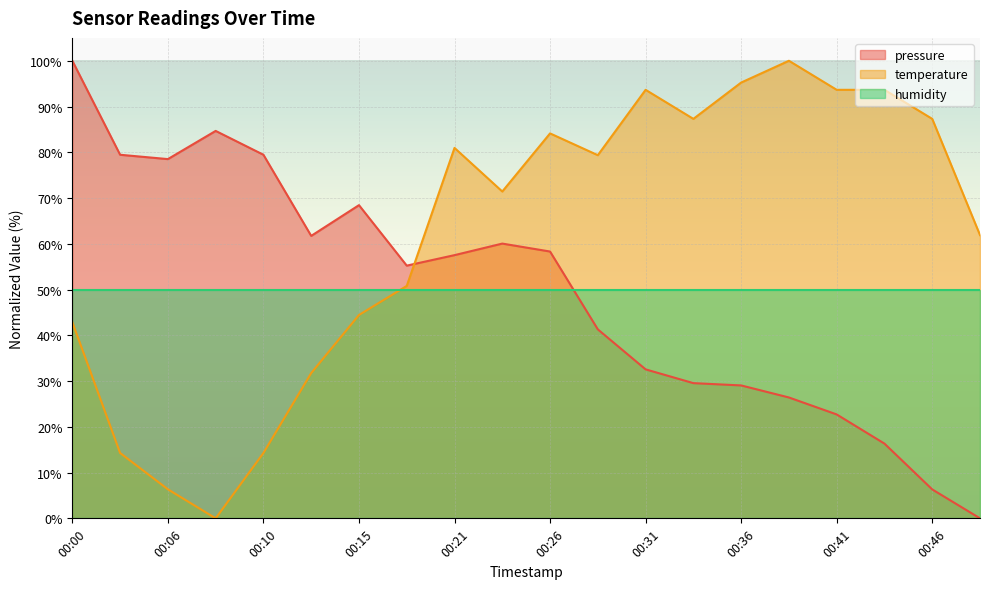

What are all the series names shown in the legend?

pressure, temperature, humidity